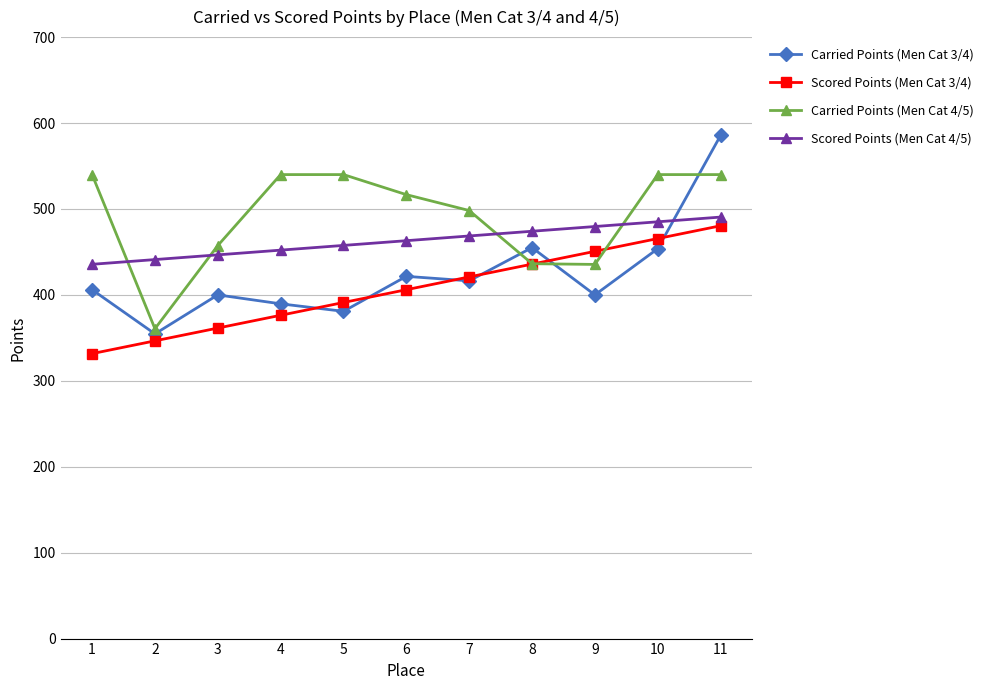

True or false: Scored Points (Men Cat 4/5) and Scored Points (Men Cat 3/4) cross at least once.

False